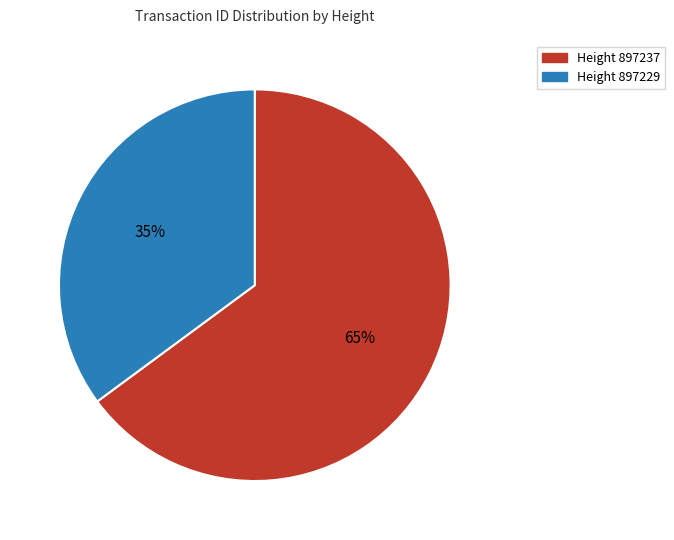

To the nearest percent, what is the average slice percentage?

50%